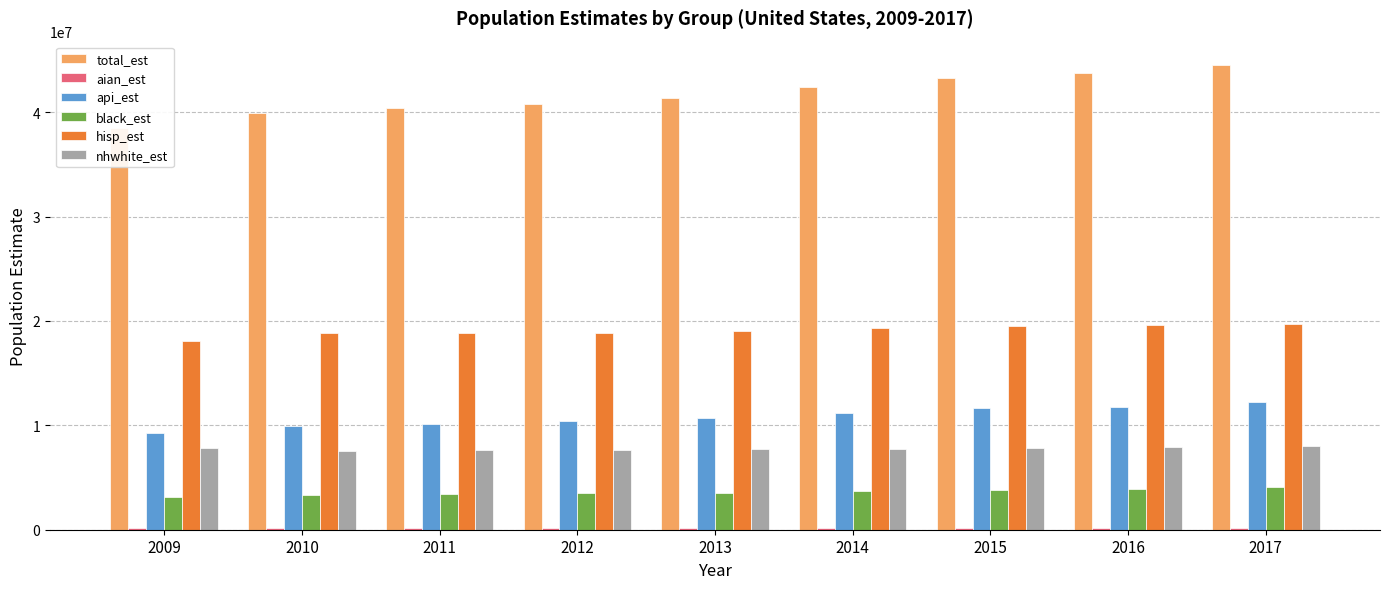

What are all the series names shown in the legend?

total_est, aian_est, api_est, black_est, hisp_est, nhwhite_est